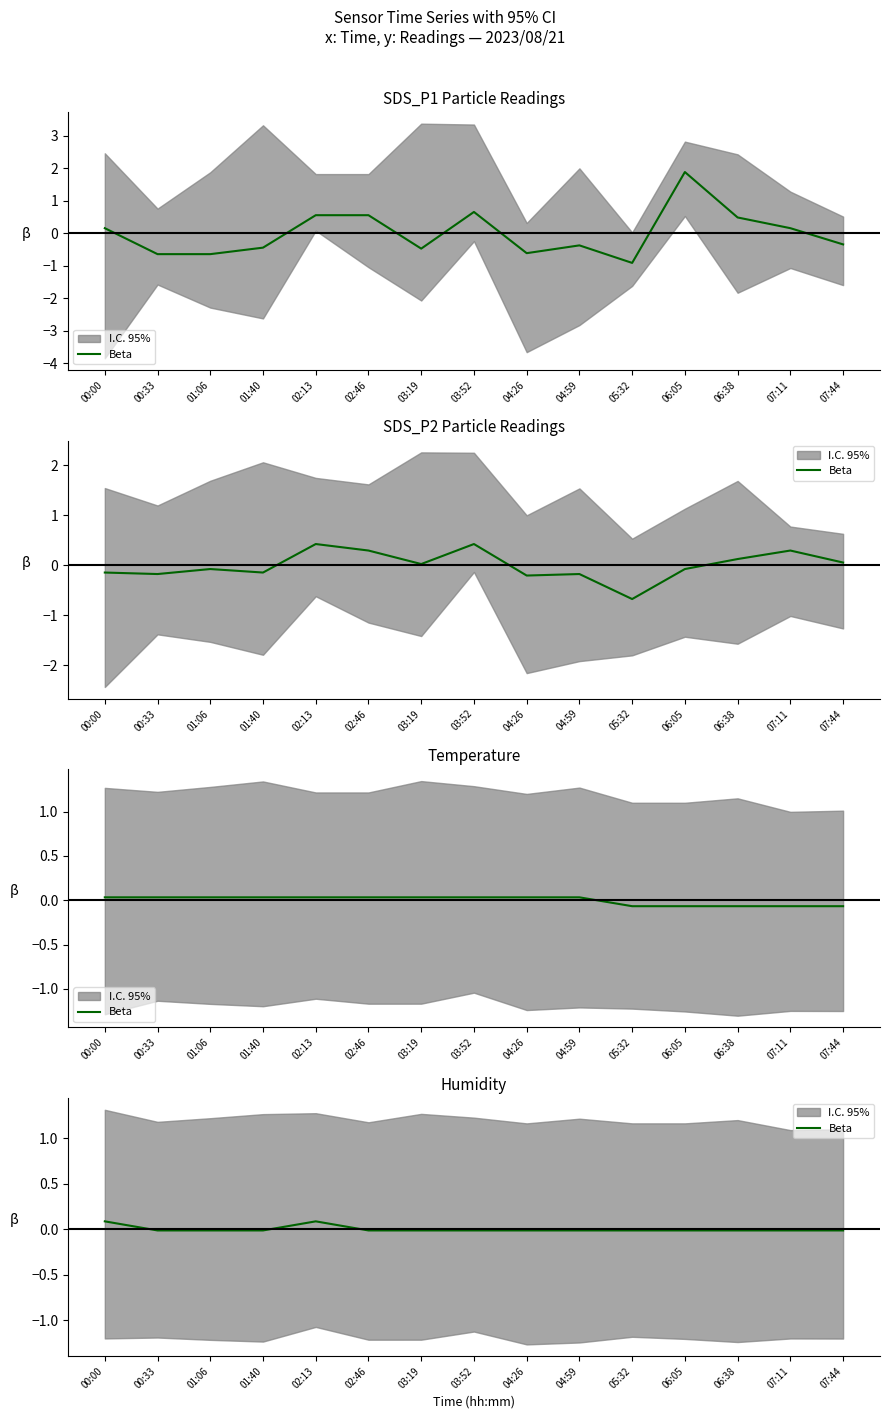

Reading left to right, what are all the values shown in this chart?

00:00=0.1	00:33=-0.0	01:06=-0.0	01:40=-0.0	02:13=0.1	02:46=-0.0	03:19=-0.0	03:52=-0.0	04:26=-0.0	04:59=-0.0	05:32=-0.0	06:05=-0.0	06:38=-0.0	07:11=-0.0	07:44=-0.0